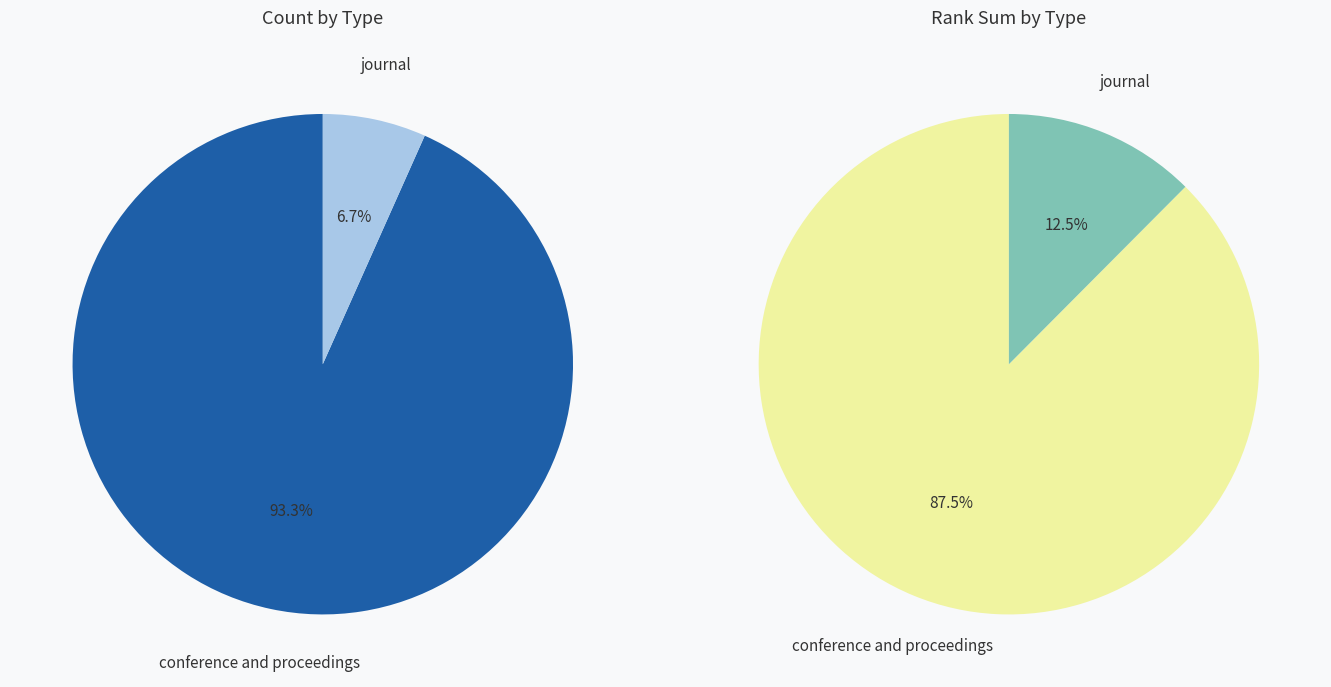

Rank the categories by value from highest to lowest.

conference and proceedings, journal